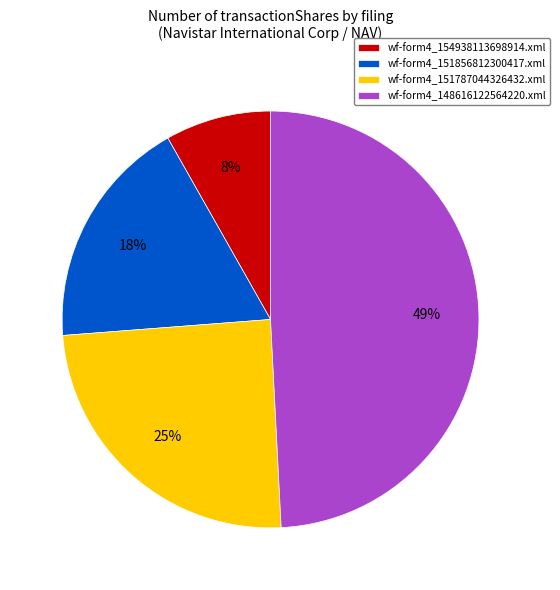

Rank the categories by value from highest to lowest.

wf-form4_148616122564220.xml, wf-form4_151787044326432.xml, wf-form4_151856812300417.xml, wf-form4_154938113698914.xml